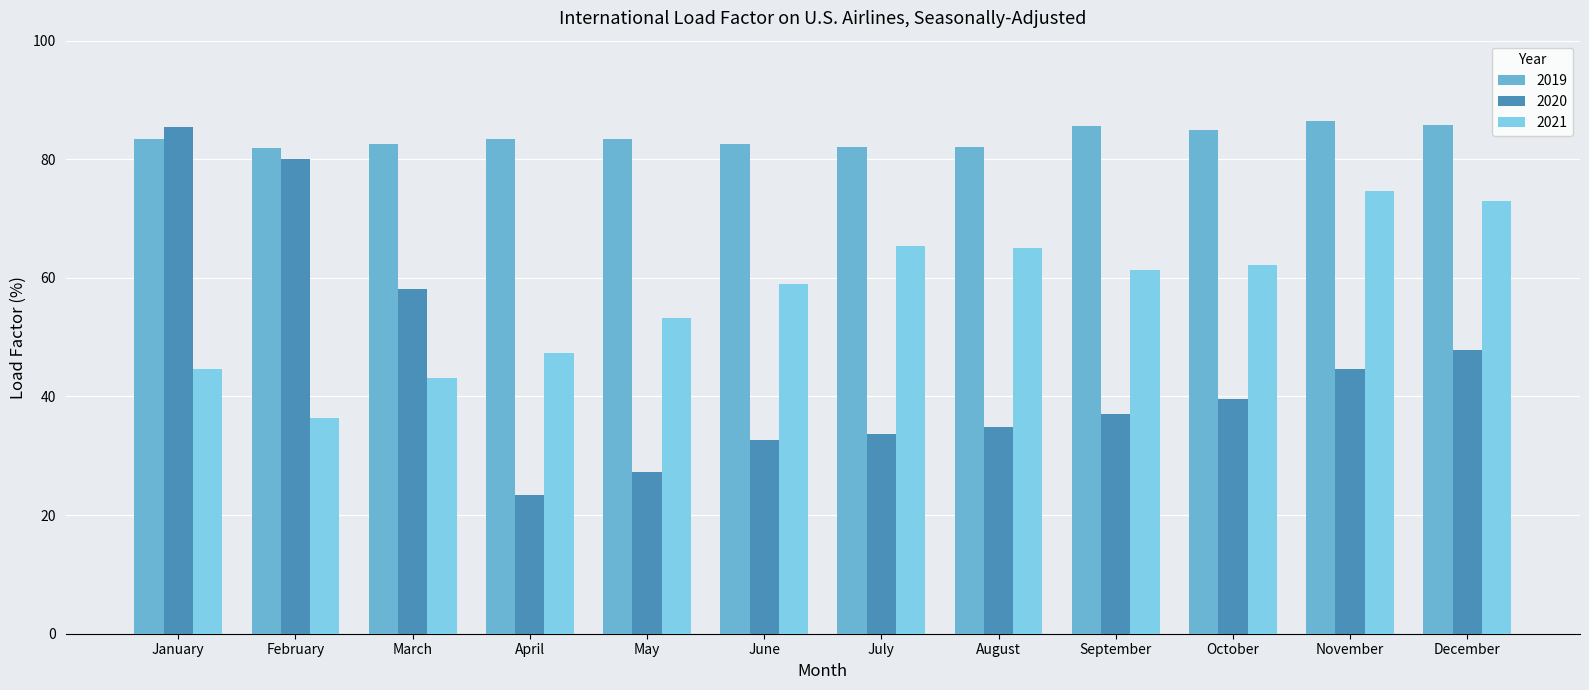

At December, list the series in order from smallest to largest.

2020, 2021, 2019